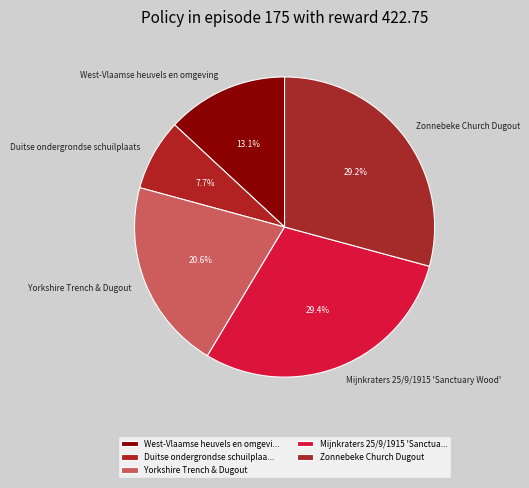

Does Zonnebeke Church Dugout represent more than half of the total?

No